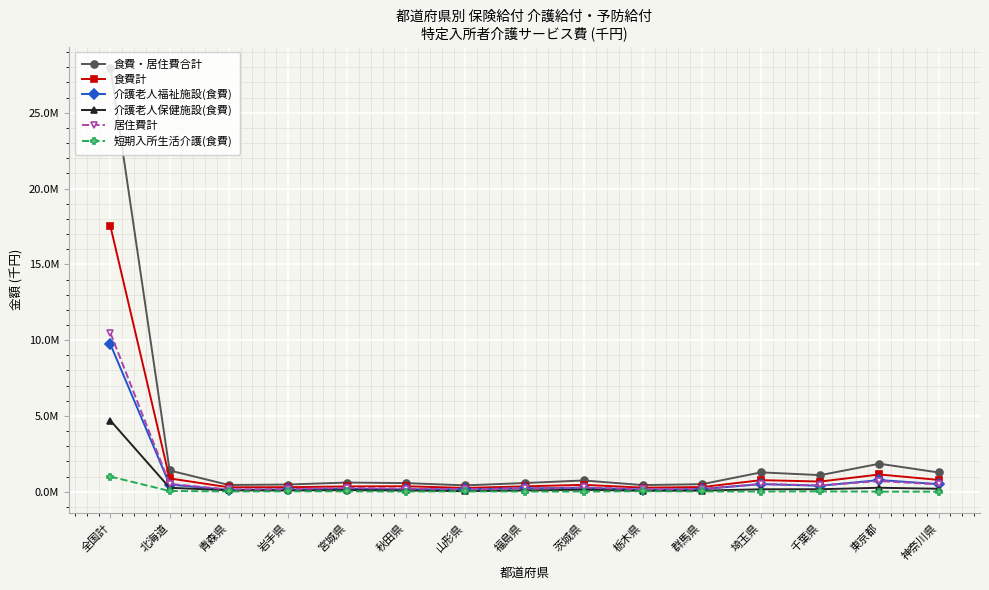

What are all the series names shown in the legend?

食費・居住費合計, 食費計, 介護老人福祉施設(食費), 介護老人保健施設(食費), 居住費計, 短期入所生活介護(食費)